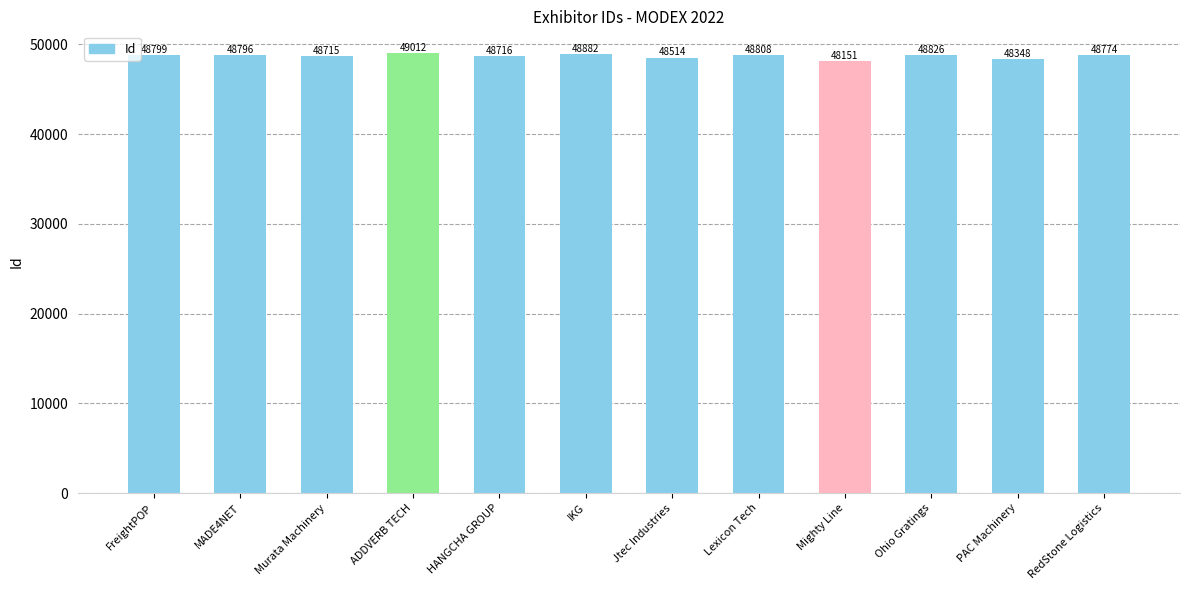

What is the label of the 5th bar from the left?

HANGCHA GROUP